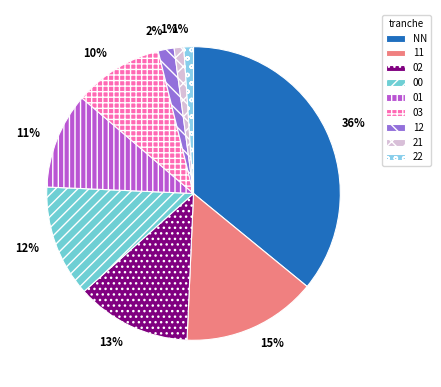

How many slices are in this pie chart?

9